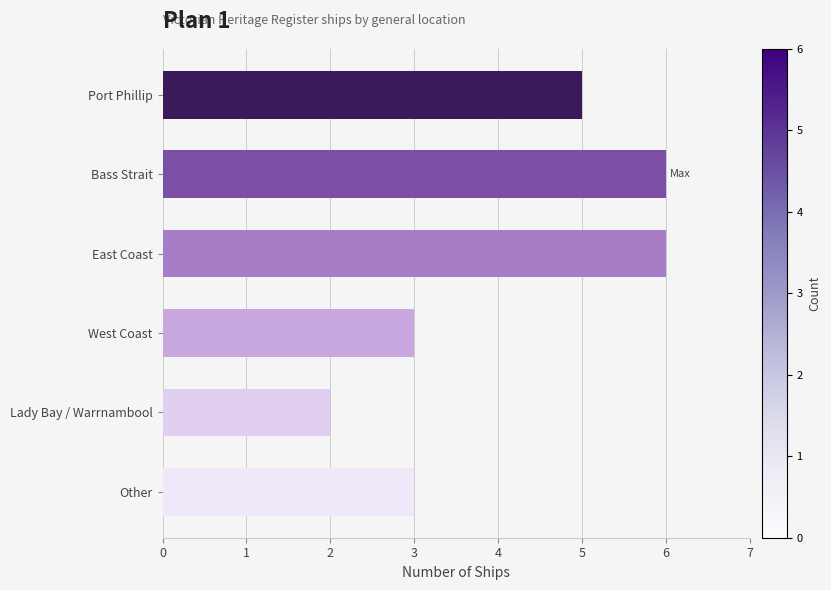

Reading top to bottom, list all the values displayed in this chart.

Port Phillip=5	Bass Strait=6	East Coast=6	West Coast=3	Lady Bay / Warrnambool=2	Other=3